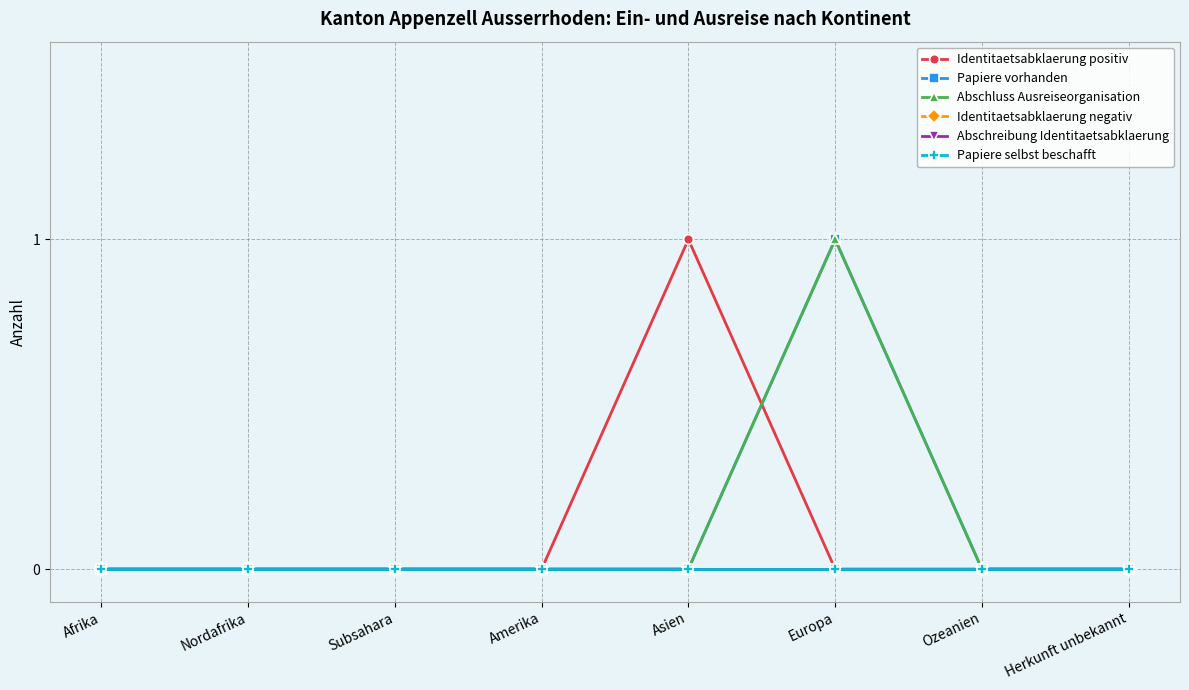

List the labels in order of Papiere vorhanden value, smallest first.

Afrika, Nordafrika, Subsahara, Amerika, Asien, Ozeanien, Herkunft unbekannt, Europa